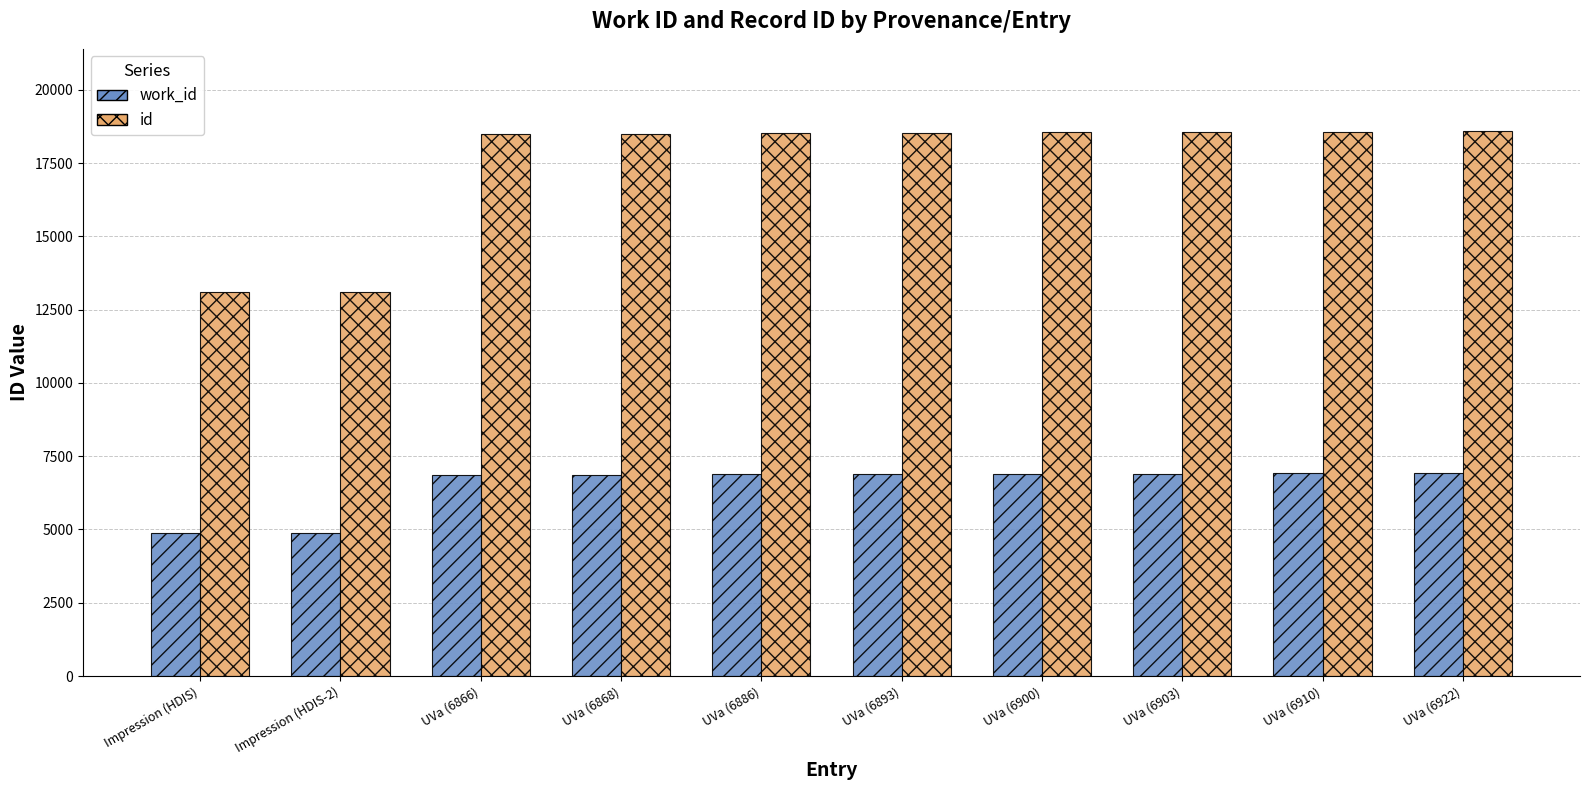

What is the difference between the highest and lowest values at Impression (HDIS-2)?

8222